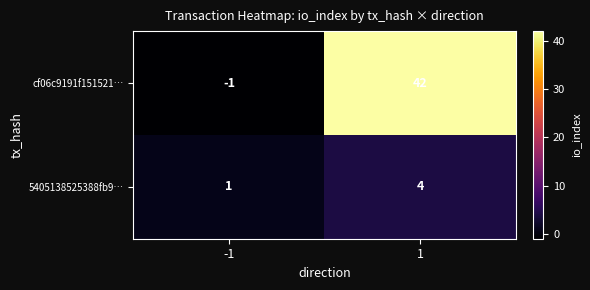

What is the greatest value displayed?

42